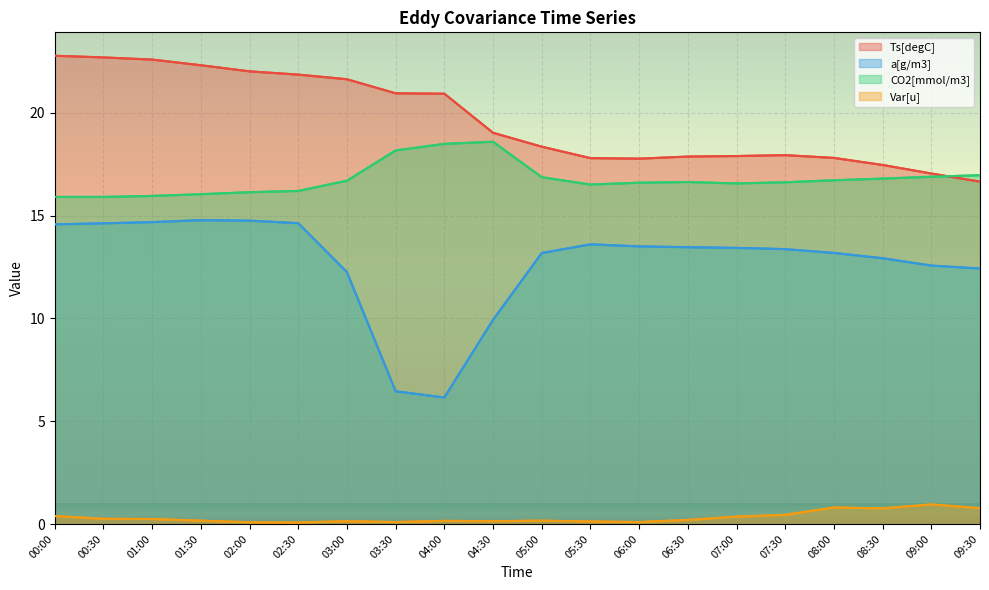

At 07:30, list the series in order from smallest to largest.

Var[u], a[g/m3], CO2[mmol/m3], Ts[degC]